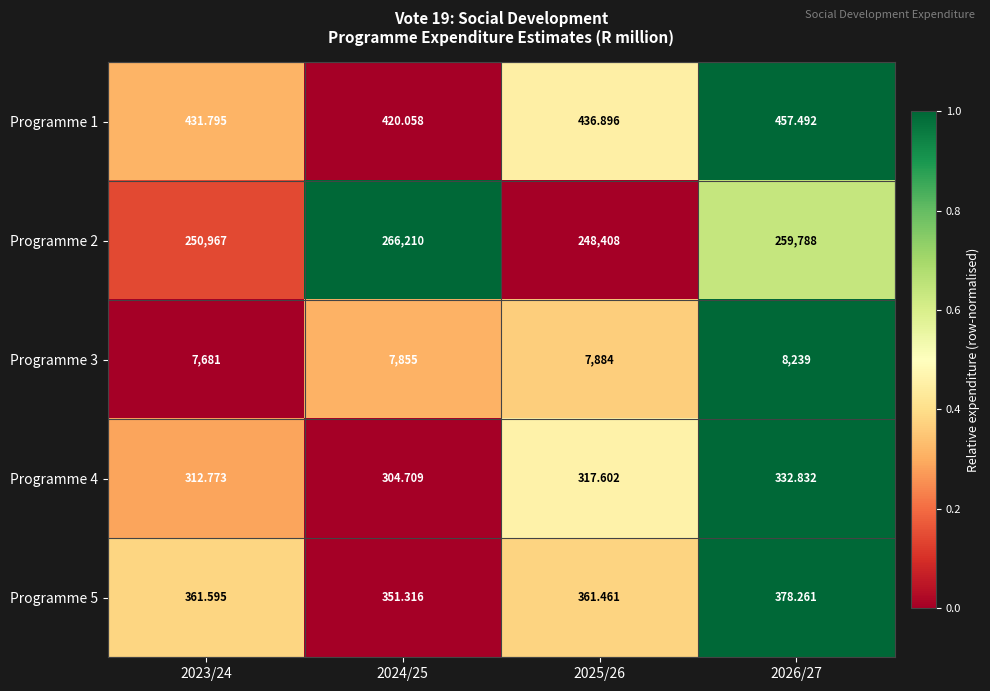

Which series has the largest total across all categories?

Programme 2